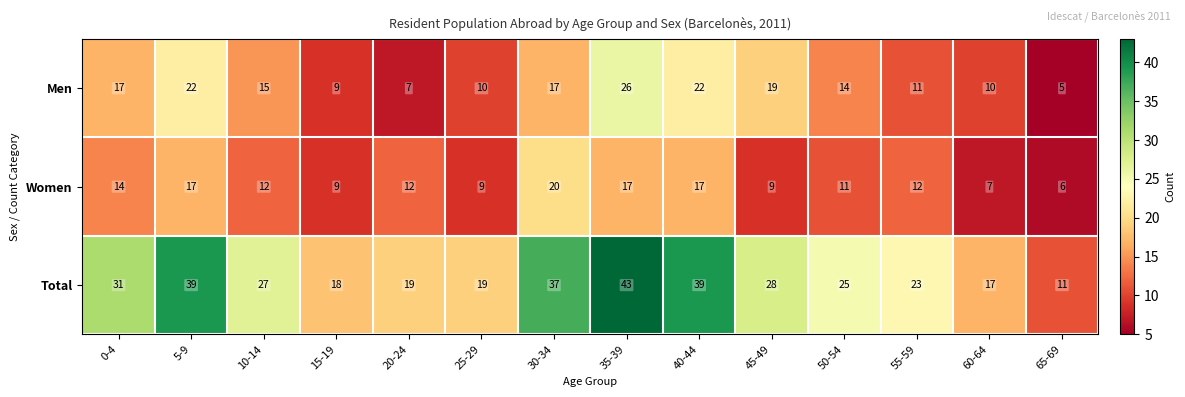

What is the difference between the Women values at 55-59 and 40-44?

5